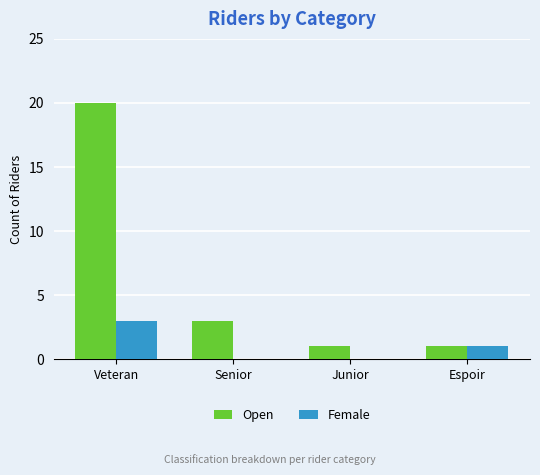

What are all the series names shown in the legend?

Open, Female